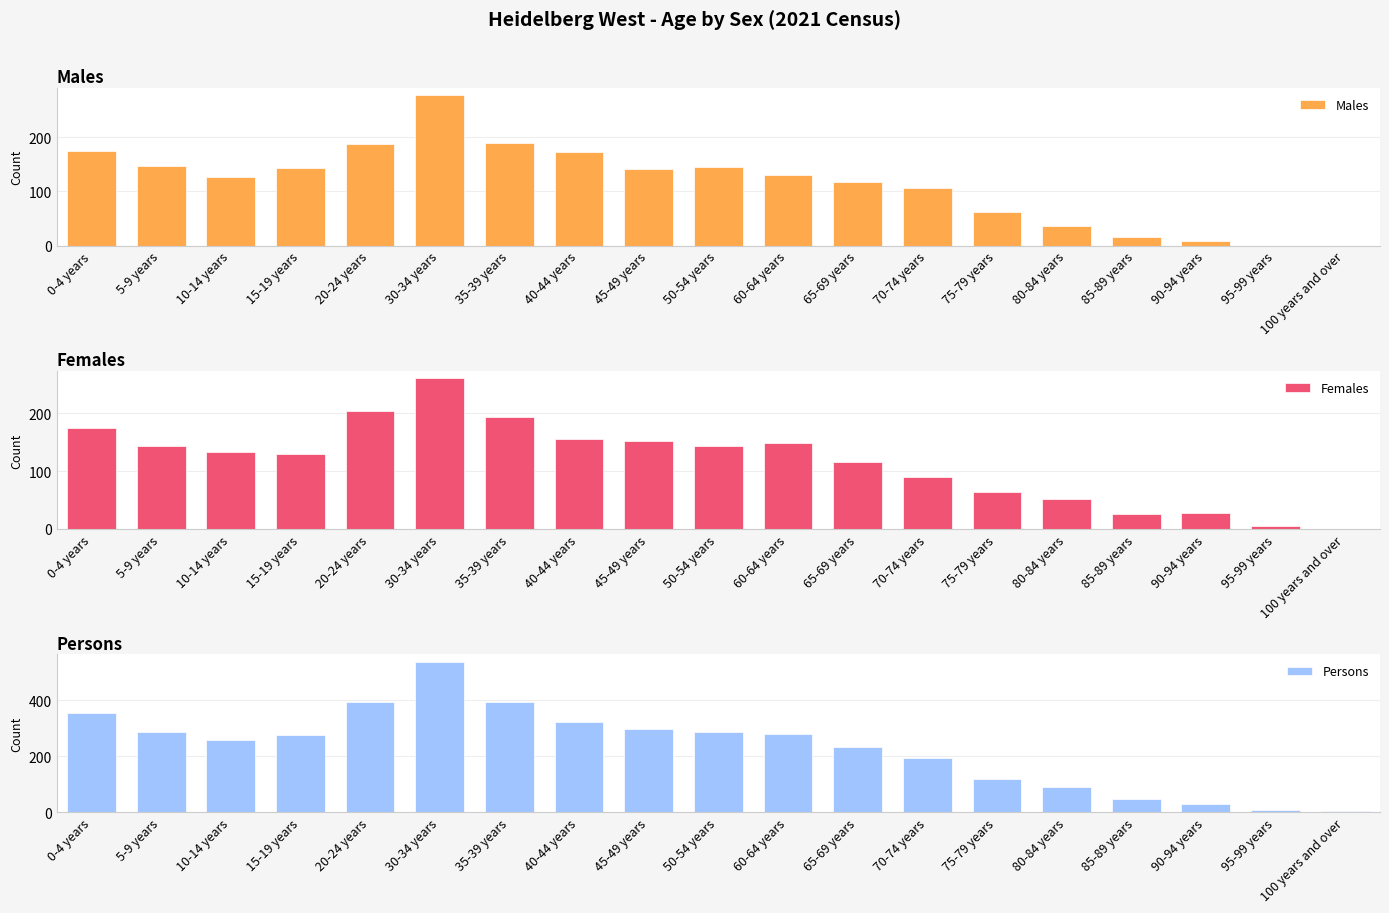

Reading right to left, extract all data points from this chart.

Males: 100 years and over=0	95-99 years=0	90-94 years=9	85-89 years=16	80-84 years=36	75-79 years=62	70-74 years=107	65-69 years=117	60-64 years=131	50-54 years=145	45-49 years=142	40-44 years=173	35-39 years=190	30-34 years=278	20-24 years=187	15-19 years=144	10-14 years=126	5-9 years=147	0-4 years=175
Females: 100 years and over=0	95-99 years=5	90-94 years=27	85-89 years=26	80-84 years=52	75-79 years=63	70-74 years=90	65-69 years=115	60-64 years=149	50-54 years=144	45-49 years=151	40-44 years=155	35-39 years=194	30-34 years=260	20-24 years=203	15-19 years=130	10-14 years=133	5-9 years=144	0-4 years=175
Persons: 100 years and over=3	95-99 years=7	90-94 years=29	85-89 years=47	80-84 years=89	75-79 years=119	70-74 years=194	65-69 years=232	60-64 years=279	50-54 years=288	45-49 years=296	40-44 years=324	35-39 years=393	30-34 years=538	20-24 years=394	15-19 years=275	10-14 years=259	5-9 years=287	0-4 years=353